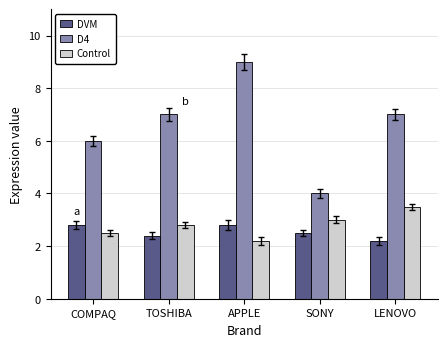

Is the value of Control at APPLE greater than the value of DVM at SONY?

No